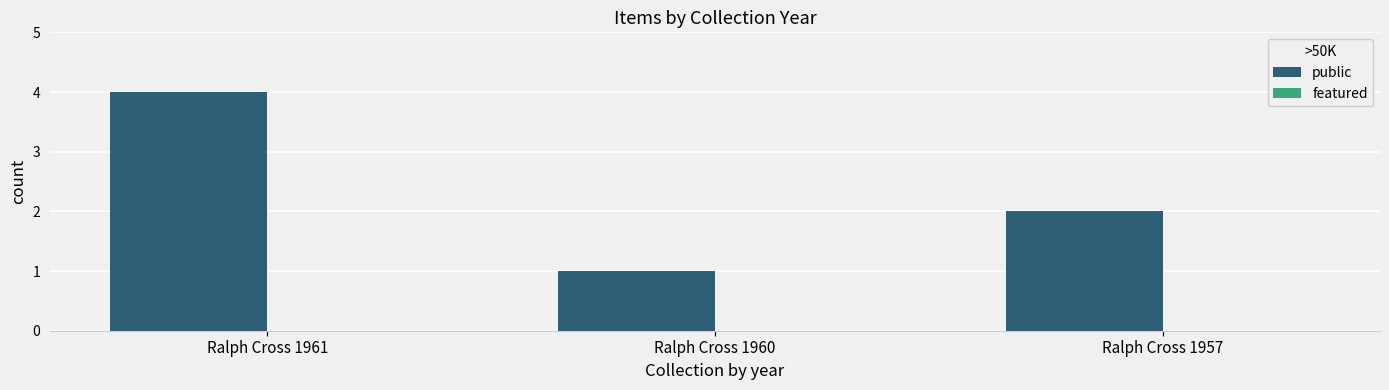

Is it true that the value at Ralph Cross 1960 is 1?

True